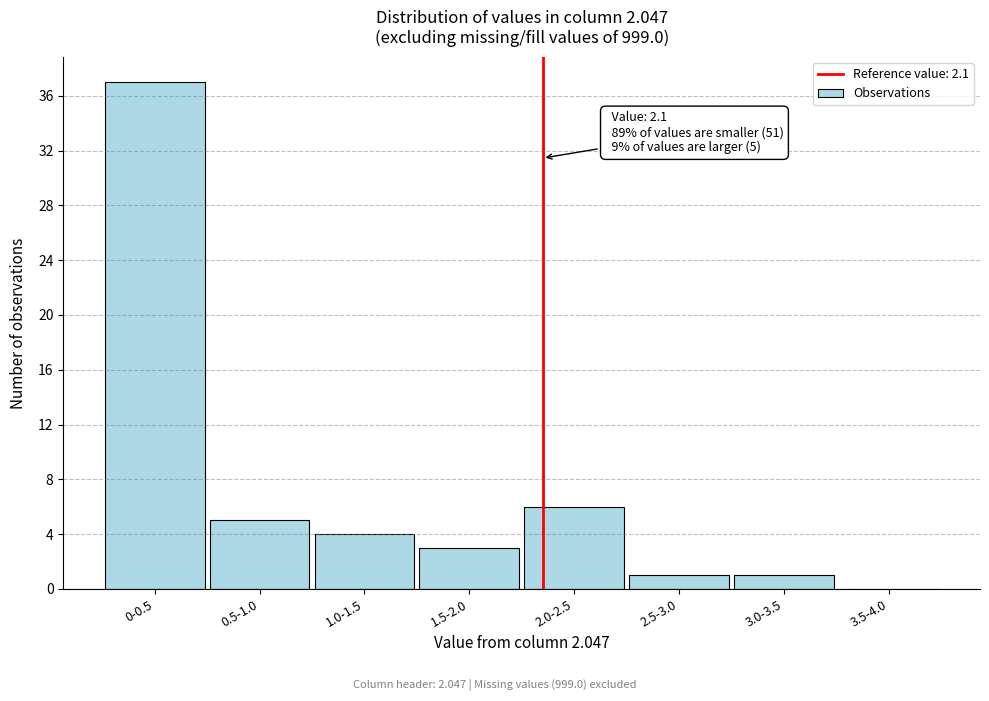

Reading left to right, what are all the values shown in this chart?

0-0.5=37	0.5-1.0=5	1.0-1.5=4	1.5-2.0=3	2.0-2.5=6	2.5-3.0=1	3.0-3.5=1	3.5-4.0=0